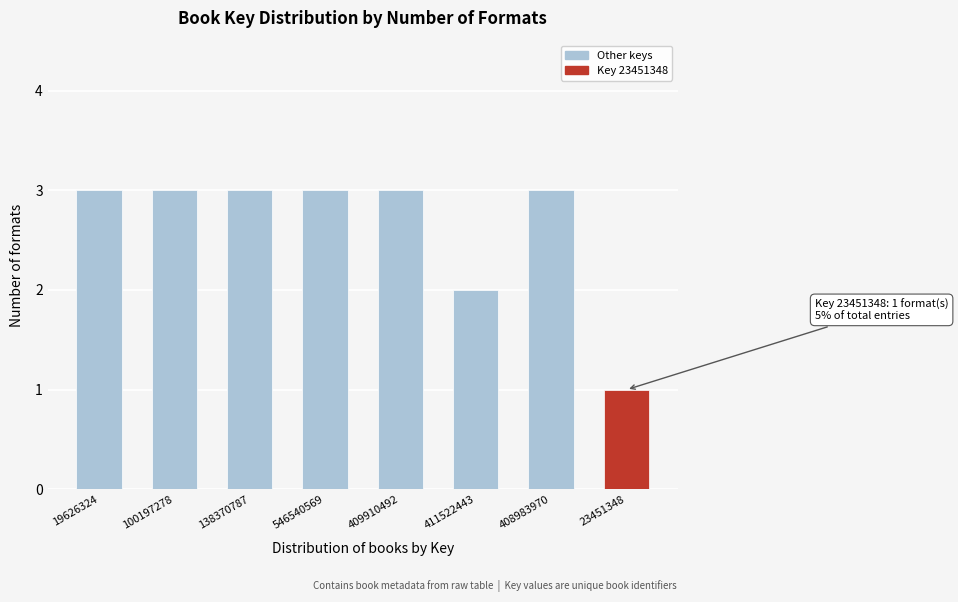

Reading left to right, extract all data points from this chart.

3	3	3	3	3	2	3	1